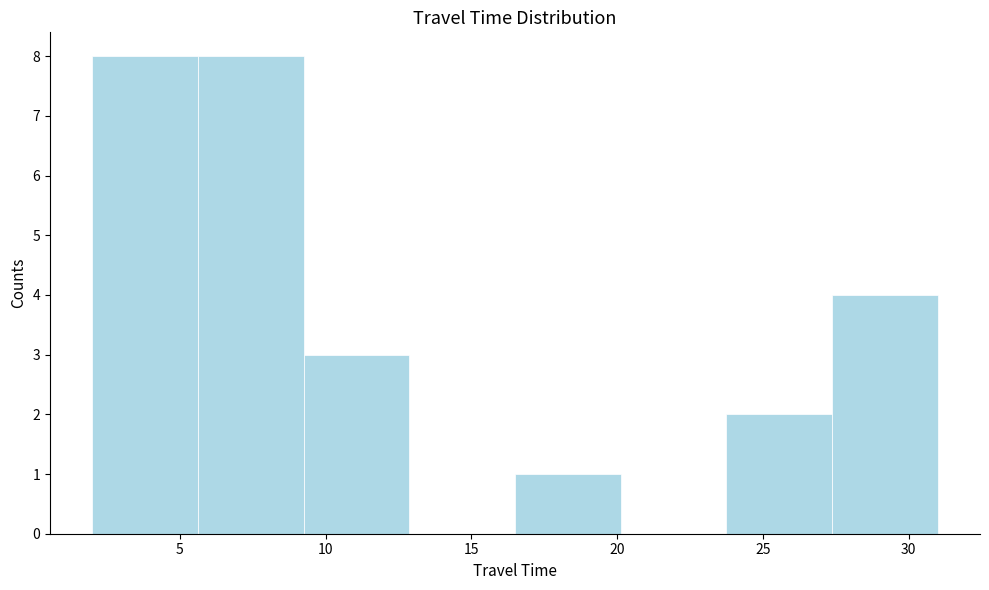

What is the height of the bar covering 5.5 to 9.5 on the x-axis? Neither the bar edges nor the heights are printed on the chart, so give them approximately, as read against the axes.

8